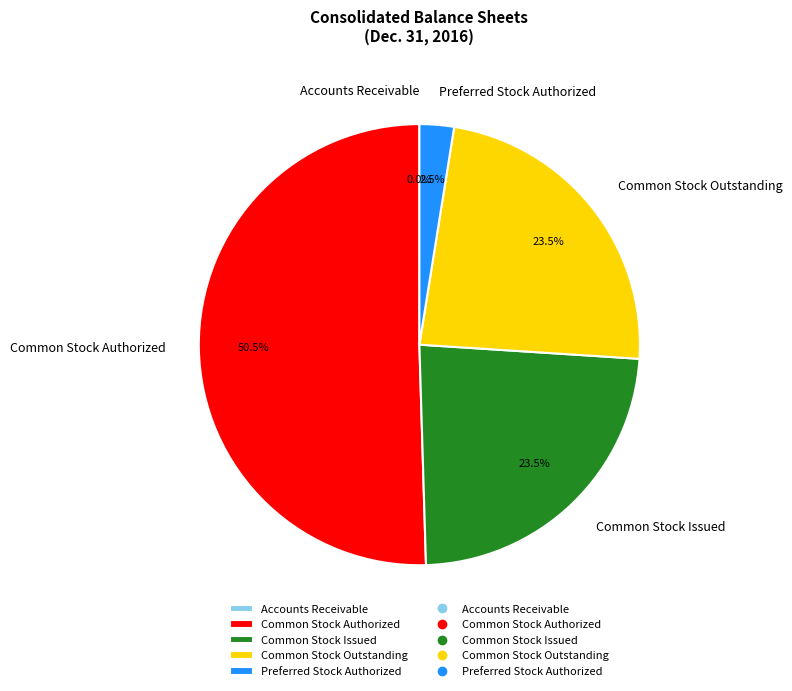

What is the ratio of the value at Common Stock Outstanding to the value at Common Stock Issued?

1.0